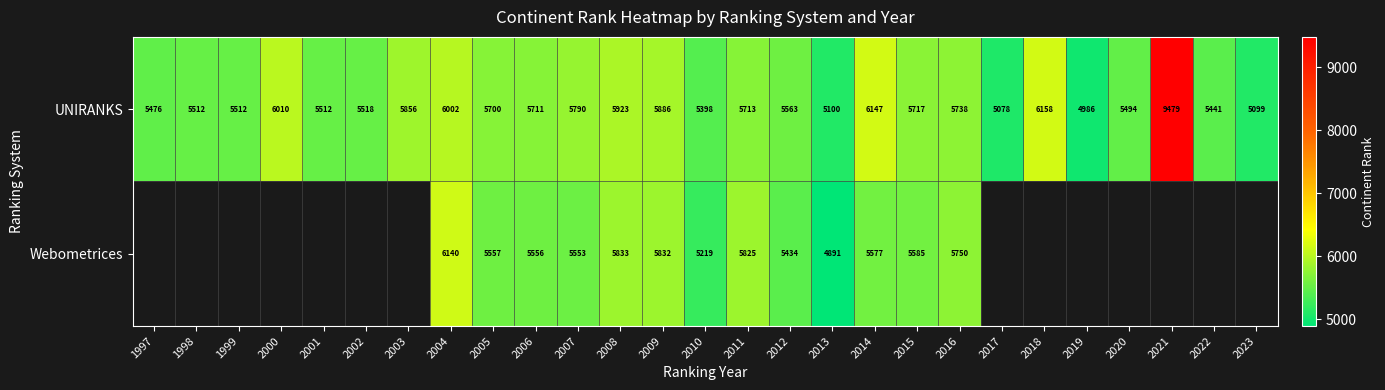

The value of Webometrices at 2008 is 2067.1. True or false?

False